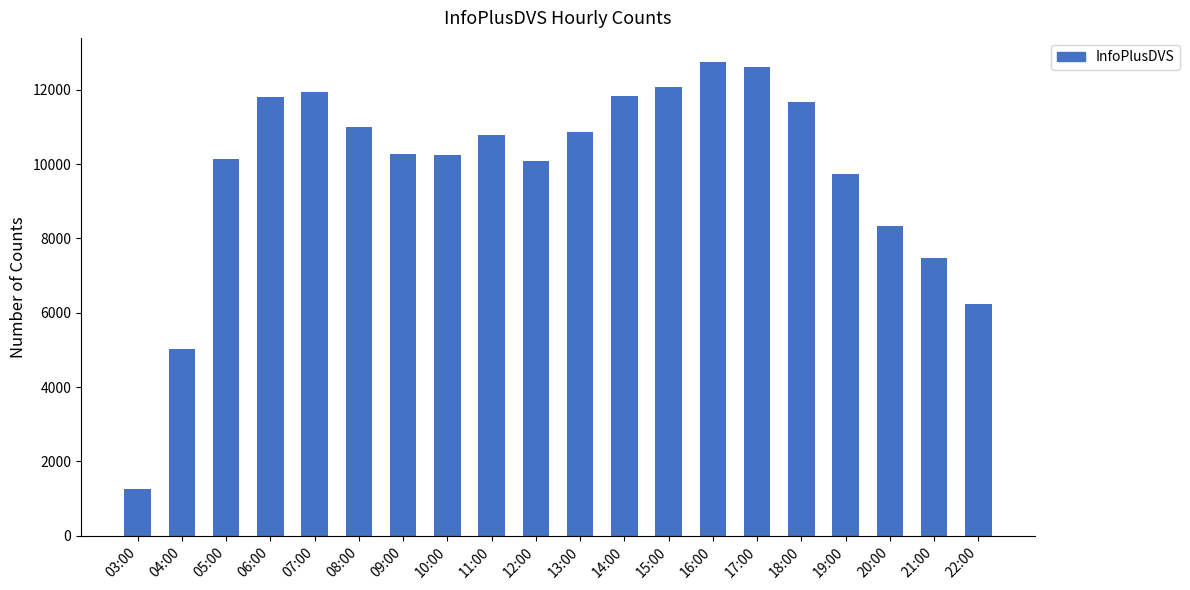

Is it true that the value at 16:00 is 12757?

True